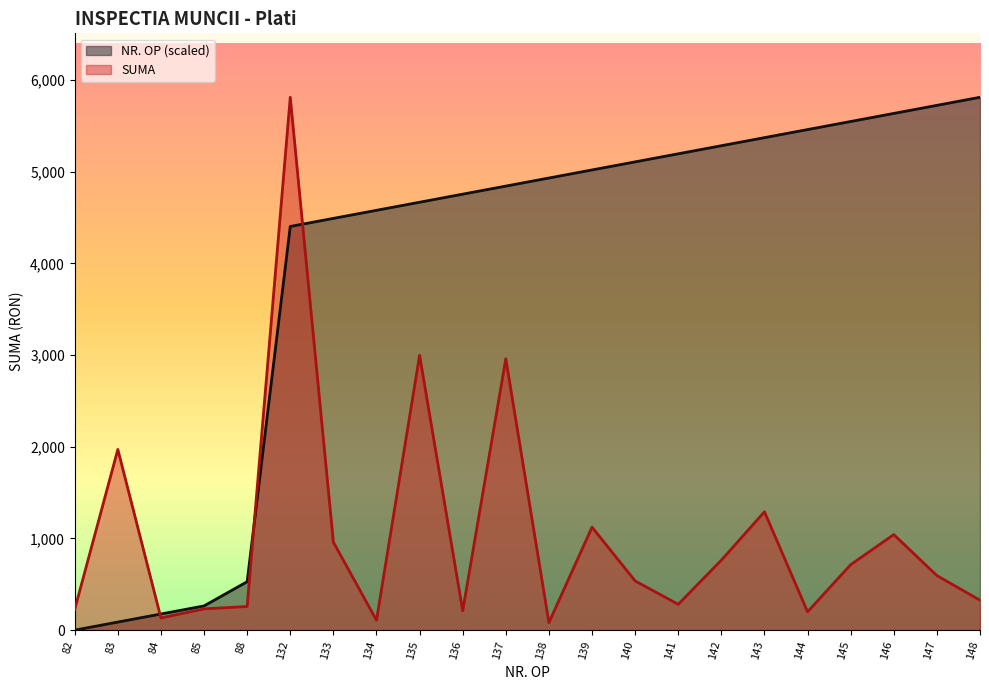

What is the value of the NR. OP point at the 18th from the left?

5458.4